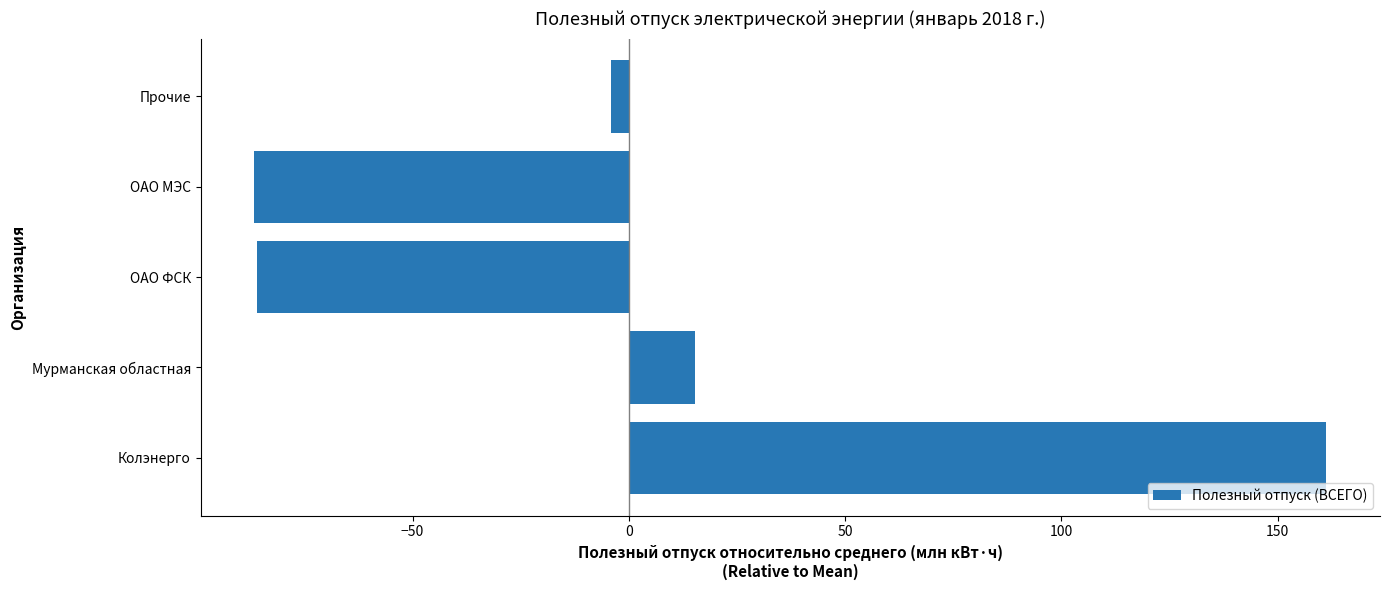

Which has a higher value, ОАО ФСК or Мурманская областная?

Мурманская областная